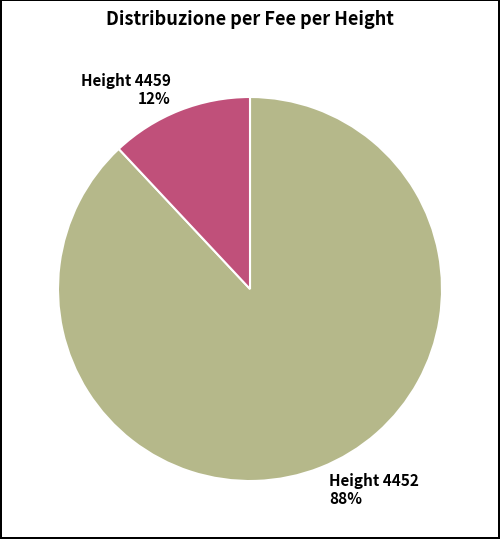

To the nearest percent, what is the average slice percentage?

50%